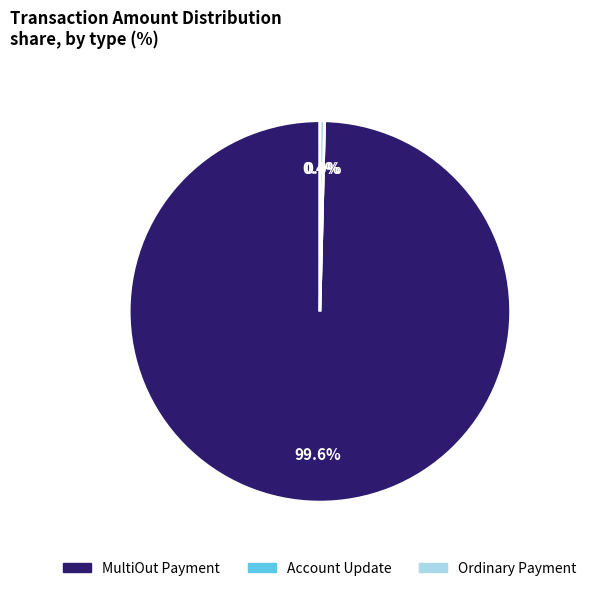

Between Account Update and MultiOut Payment, which is larger?

MultiOut Payment